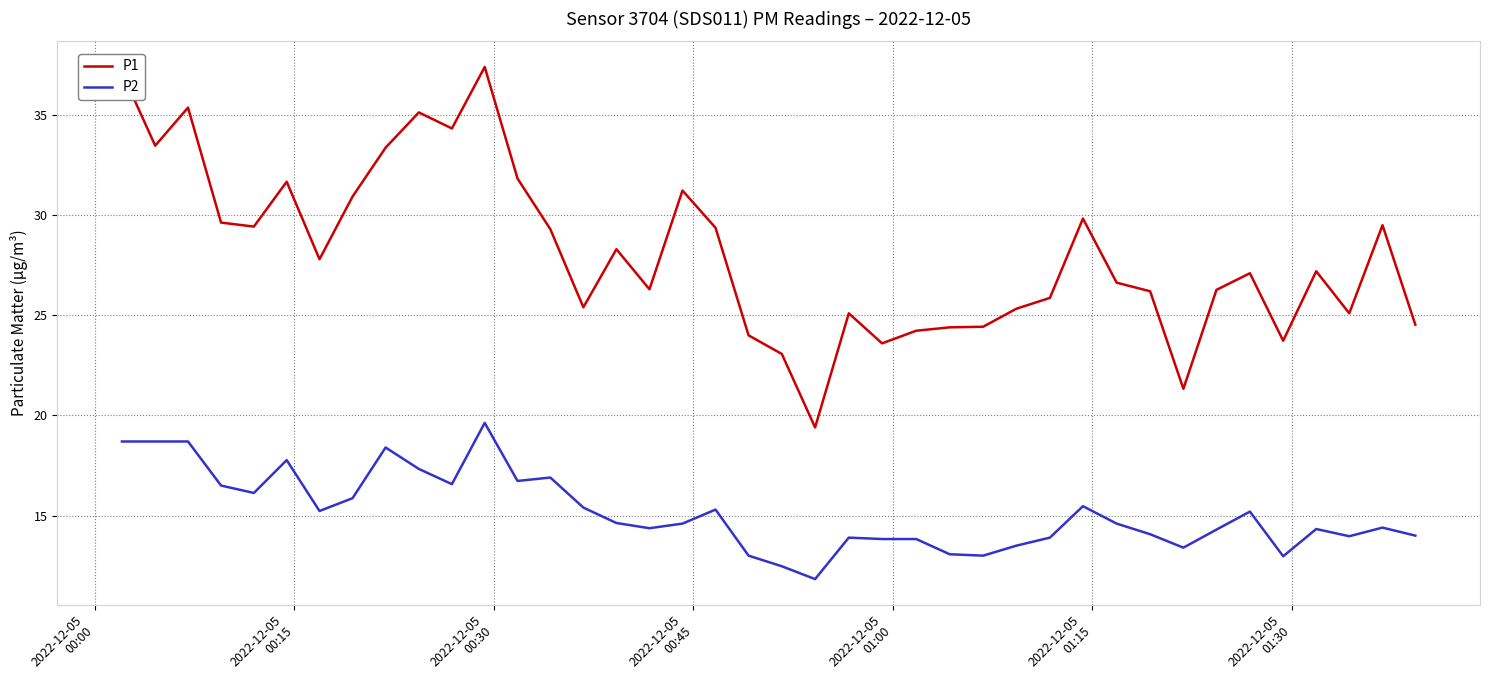

What is the difference between the maximum and minimum values in the P2 series?

7.8